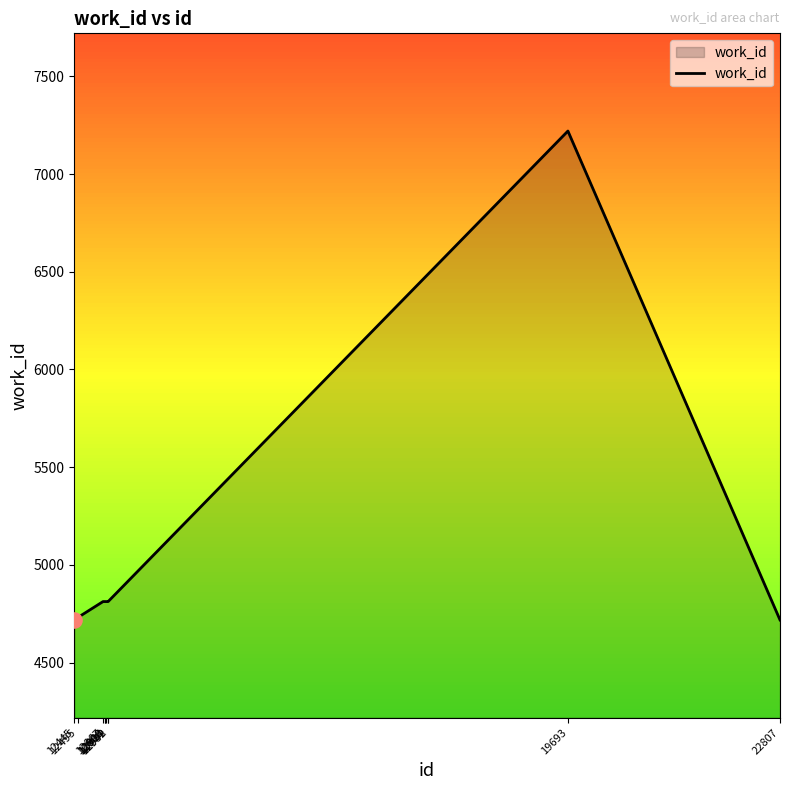

What is the change in value from 12445 to 12942?

+94